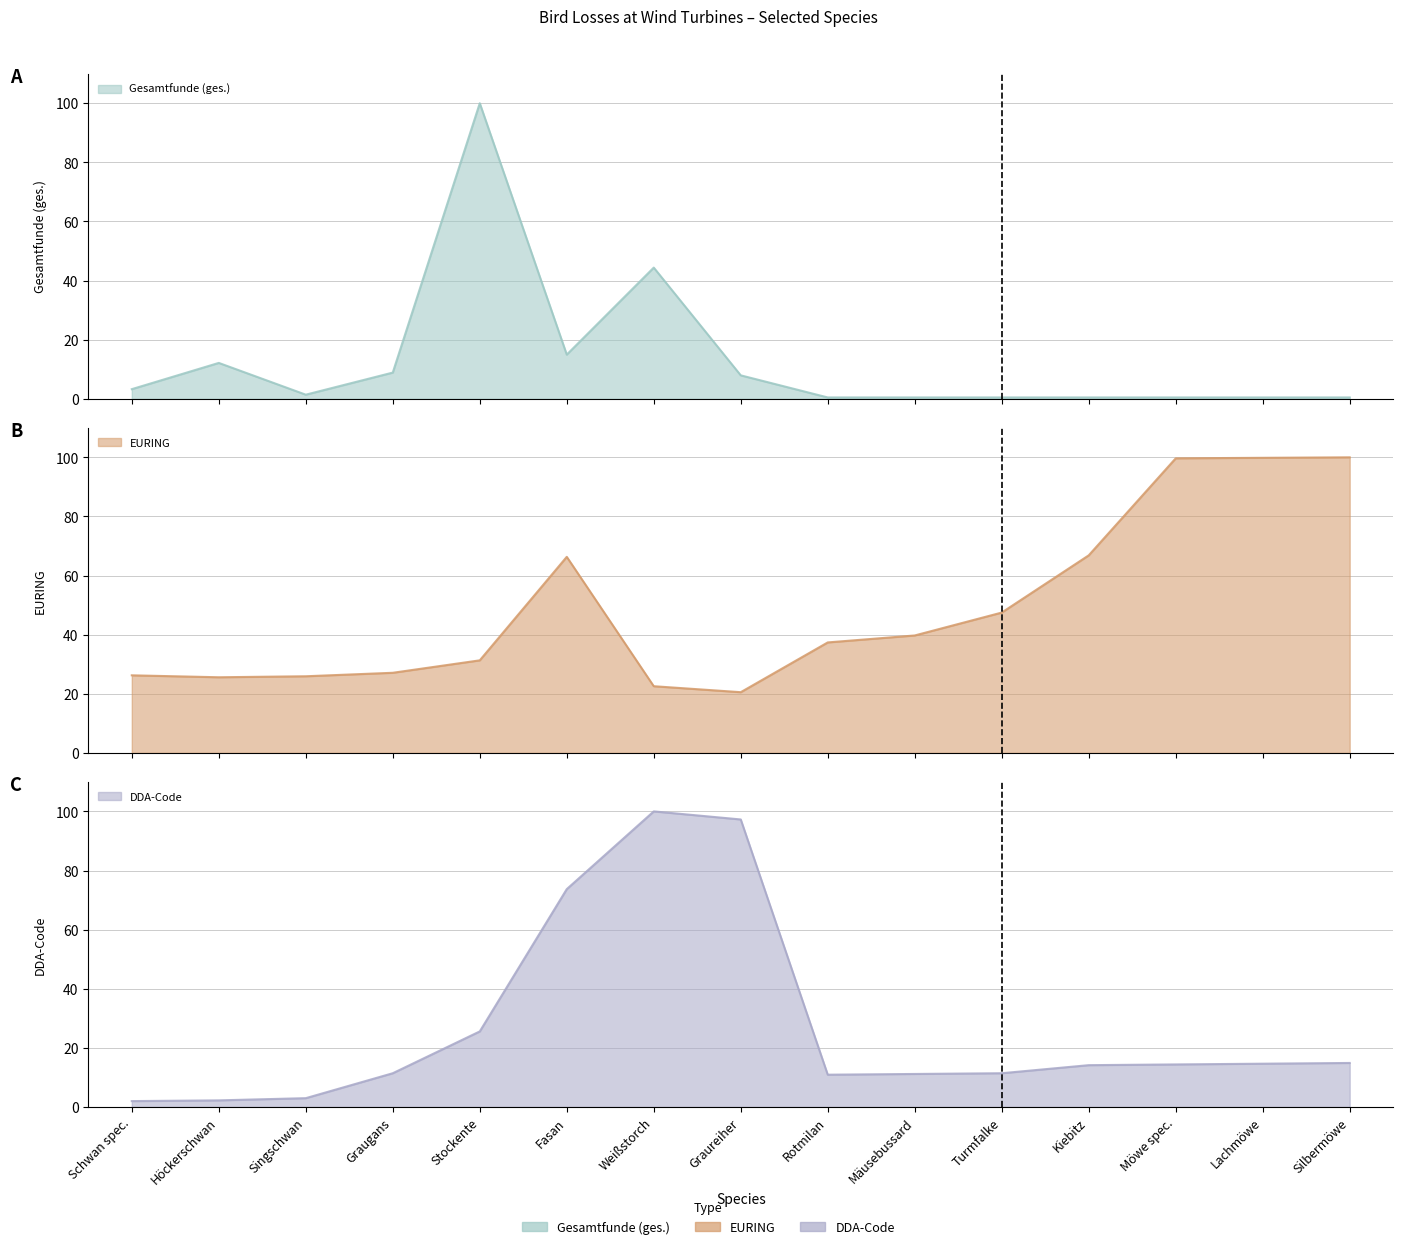

Reading left to right, what are all the values shown in this chart?

Gesamtfunde (ges.): Schwan spec.=3.3	Höckerschwan=12.1	Singschwan=1.4	Graugans=8.9	Stockente=100.0	Fasan=15.0	Weißstorch=44.4	Graureiher=7.9	Rotmilan=0.5	Mäusebussard=0.5	Turmfalke=0.5	Kiebitz=0.5	Möwe spec.=0.5	Lachmöwe=0.5	Silbermöwe=0.5
EURING: Schwan spec.=26.2	Höckerschwan=25.6	Singschwan=25.9	Graugans=27.1	Stockente=31.3	Fasan=66.3	Weißstorch=22.6	Graureiher=20.5	Rotmilan=37.4	Mäusebussard=39.7	Turmfalke=47.5	Kiebitz=66.8	Möwe spec.=99.7	Lachmöwe=99.8	Silbermöwe=100.0
DDA-Code: Schwan spec.=2.0	Höckerschwan=2.2	Singschwan=3.0	Graugans=11.4	Stockente=25.6	Fasan=73.7	Weißstorch=100.0	Graureiher=97.3	Rotmilan=10.9	Mäusebussard=11.2	Turmfalke=11.4	Kiebitz=14.1	Möwe spec.=14.4	Lachmöwe=14.6	Silbermöwe=14.9